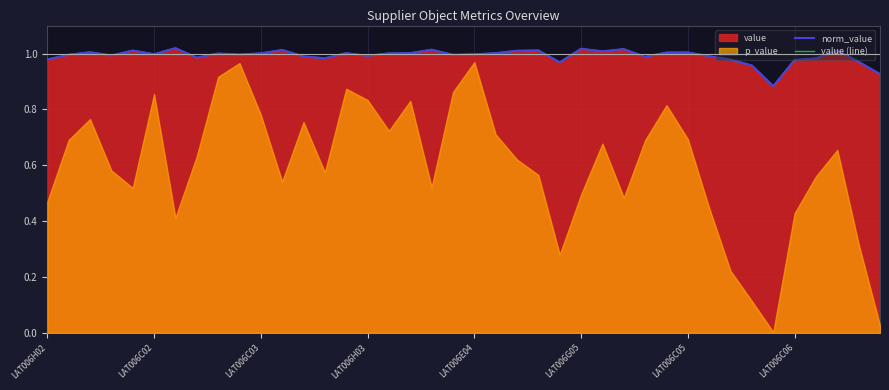

Does the chart display data point markers on the line(s)?

No